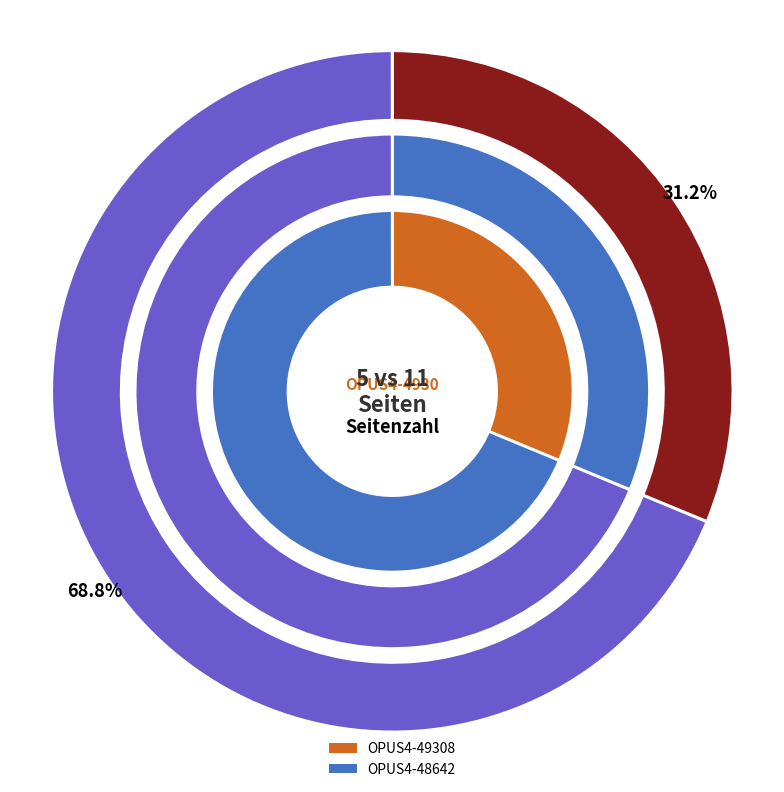

Rank the categories by value from highest to lowest.

OPUS4-48642, OPUS4-49308